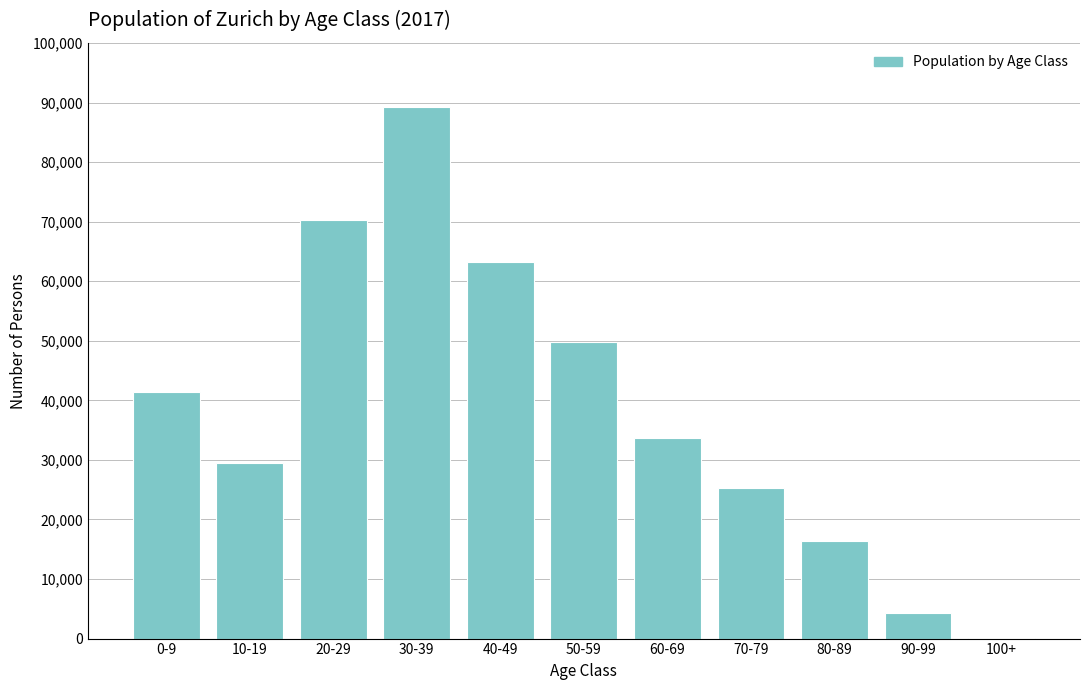

Reading right to left, what are all the values shown in this chart?

100+=105	90-99=4317	80-89=16389	70-79=25348	60-69=33607	50-59=49730	40-49=63284	30-39=89315	20-29=70309	10-19=29425	0-9=41481